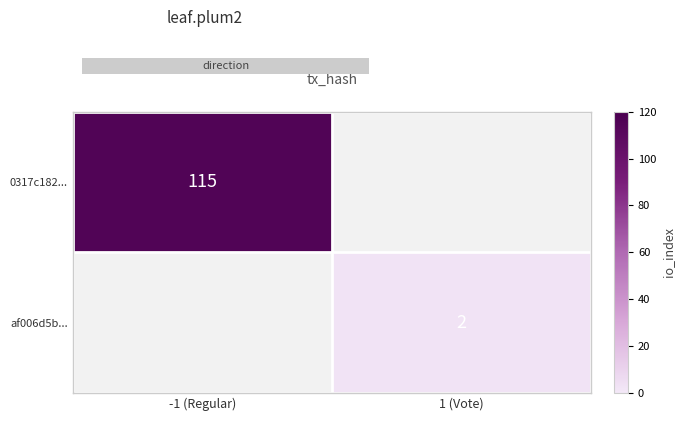

What is the smallest value displayed?

2.0